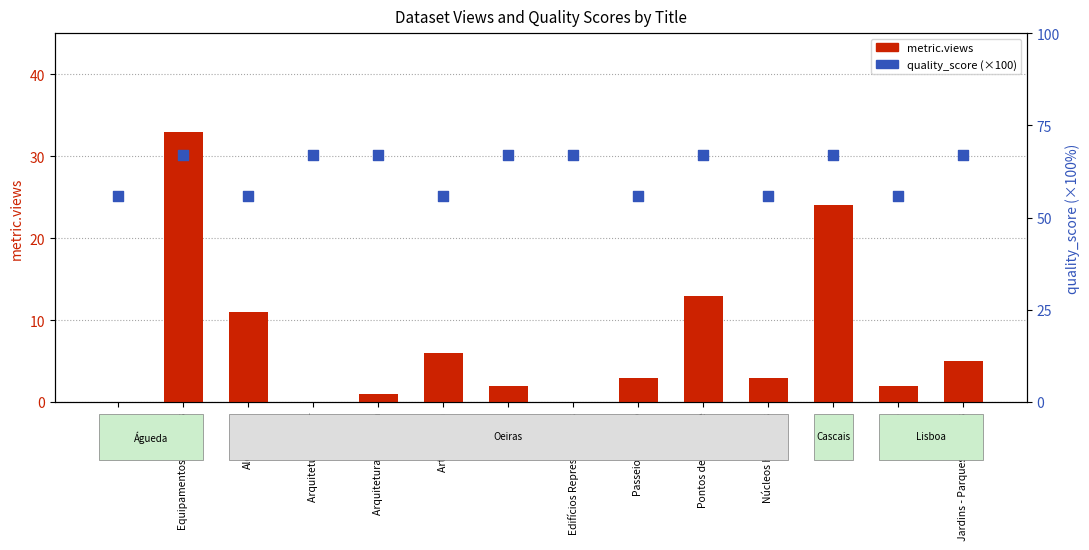

What are all the series names shown in the legend?

metric.views, quality_score (×100)